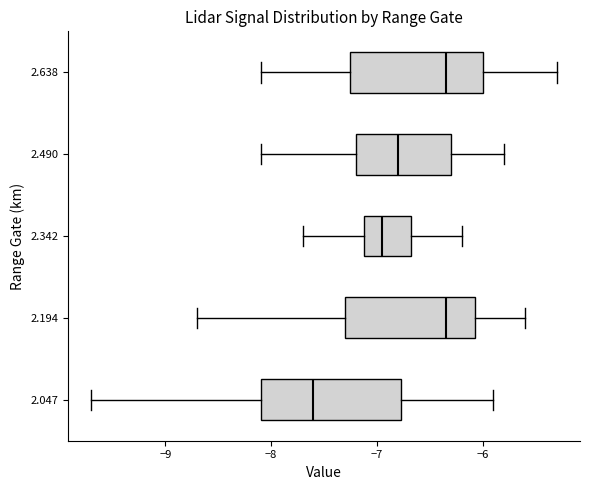

Reading bottom to top, read every box against the x-axis: the position of its median line, the range the box covers, and the ends of its whiskers. The values are not printed on the chart, so give them approximately, as read against the axis.

2.047: median -7.6, box -8.1 to -6.8, whiskers -9.7 to -5.9
2.194: median -6.3, box -7.3 to -6.1, whiskers -8.7 to -5.6
2.342: median -6.9, box -7.1 to -6.7, whiskers -7.7 to -6.2
2.490: median -6.8, box -7.2 to -6.3, whiskers -8.1 to -5.8
2.638: median -6.3, box -7.2 to -6.0, whiskers -8.1 to -5.3